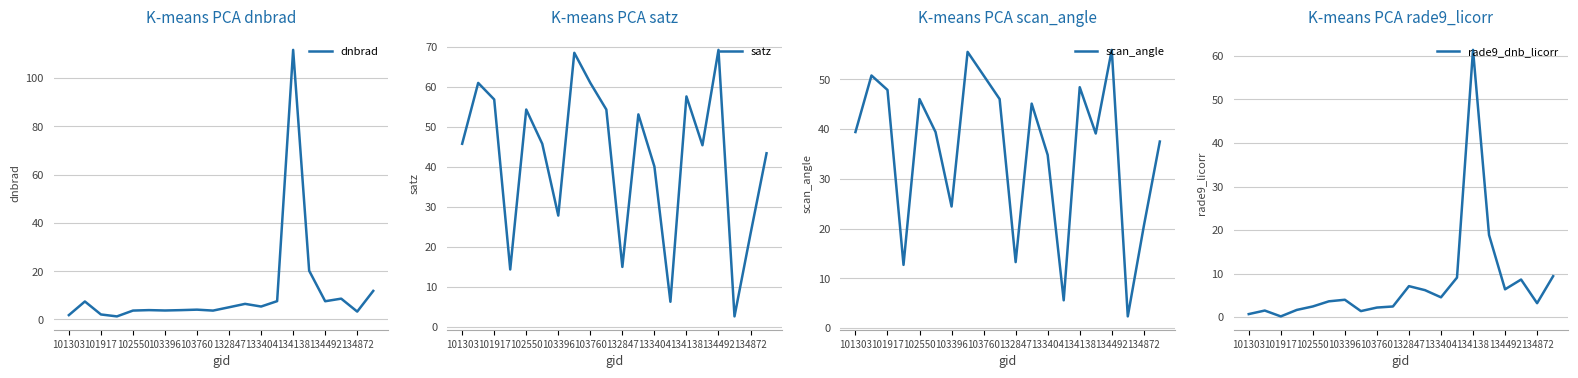

After their last crossing, which series has the higher values: dnbrad or satz?

satz